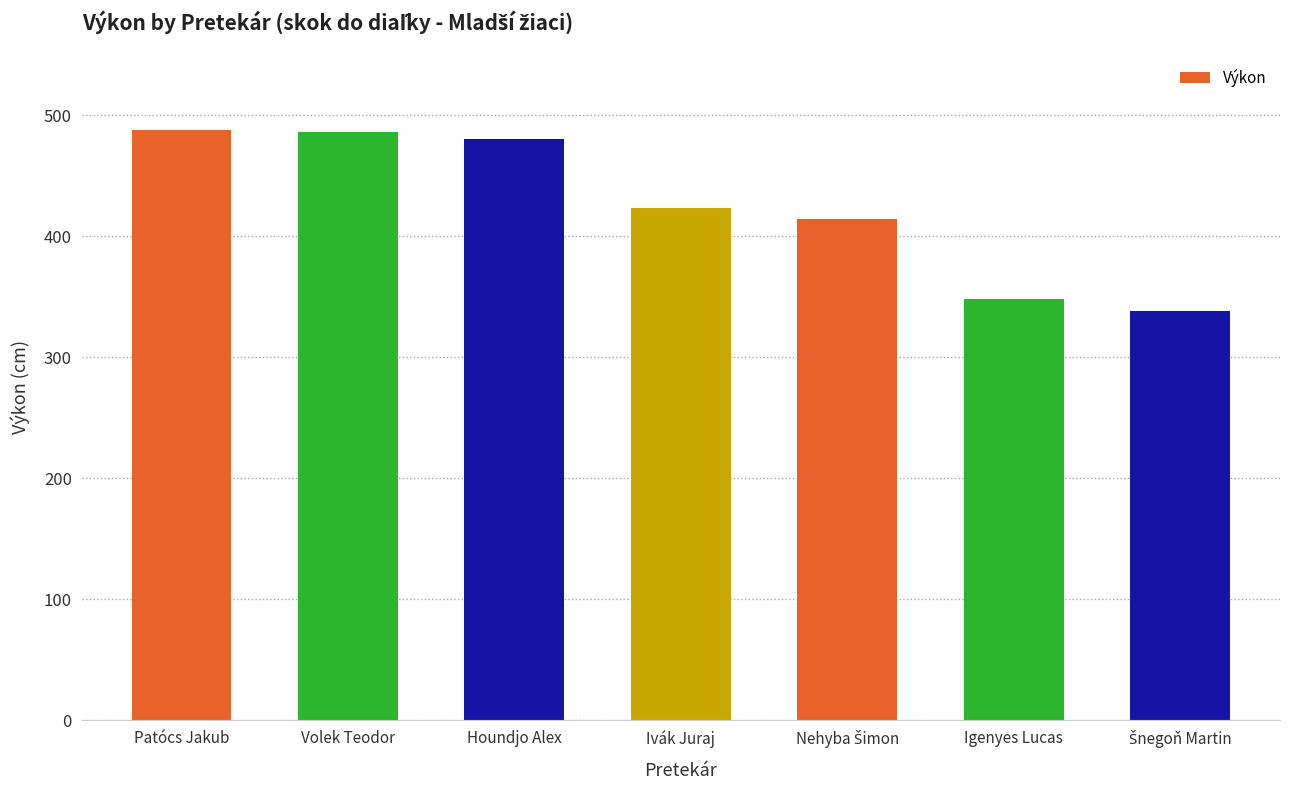

What is the approximate value at Patócs Jakub, to the nearest 50?

500